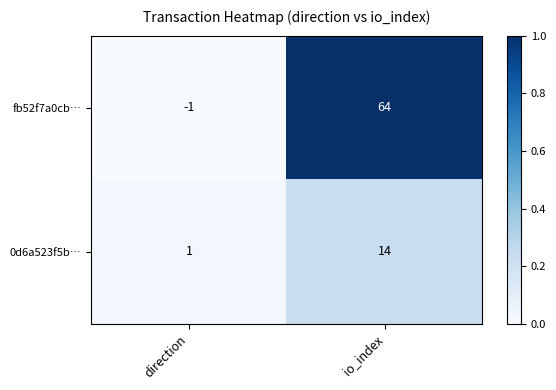

Reading right to left, what are all the values shown in this chart?

fb52f7a0cb…: io_index=64	direction=-1
0d6a523f5b…: io_index=14	direction=1